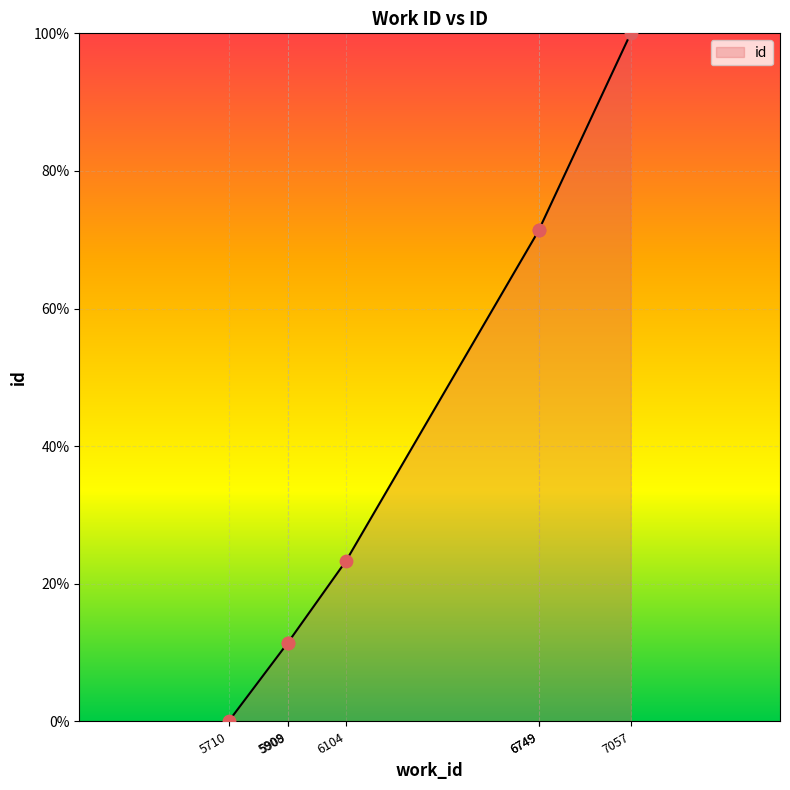

Approximately how many times larger is the value at 5908 compared to 6104?

0.5